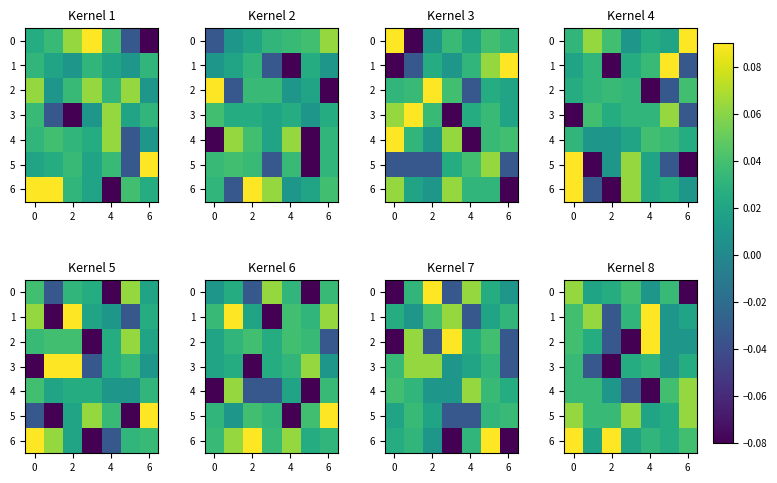

At which category does the chart reach its minimum across all series?

6